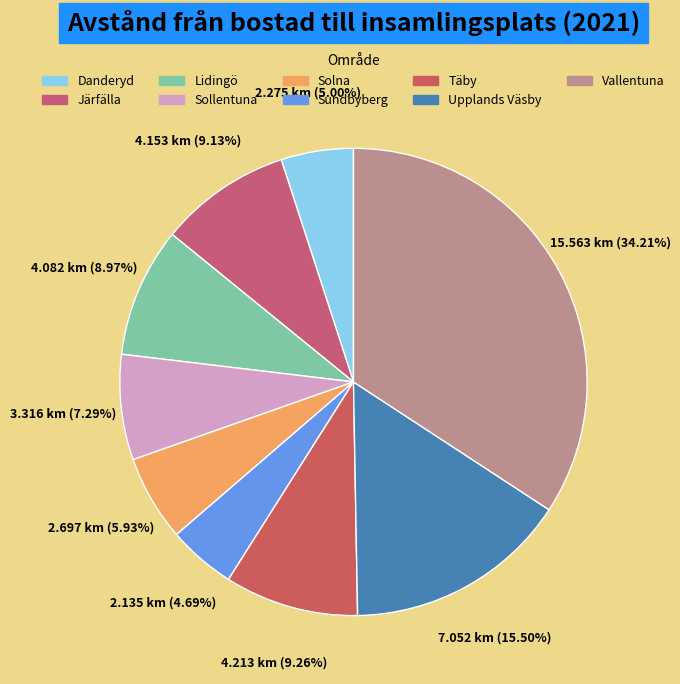

What is the ratio of the value at Järfälla to the value at Upplands Väsby?

0.6